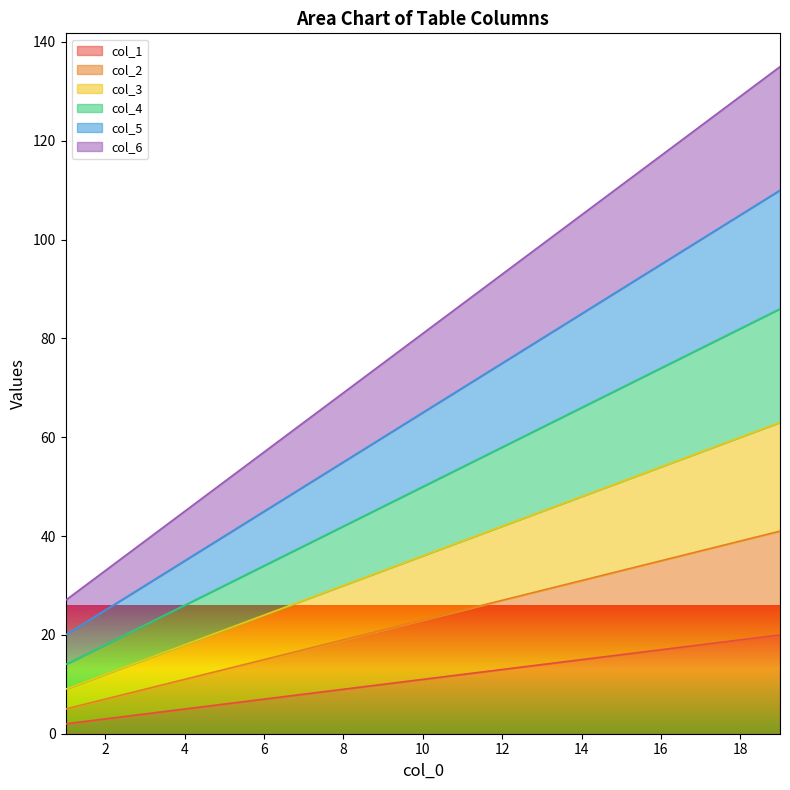

What is the value of the col_2 point at the 12th from the left?

27